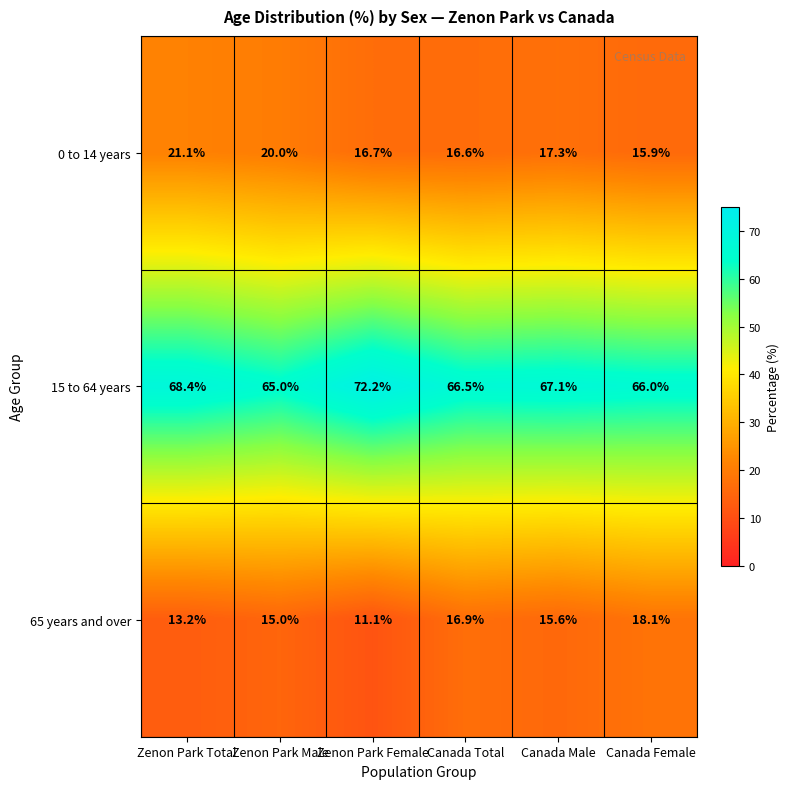

At which label does 65 years and over reach its minimum?

Zenon Park Female